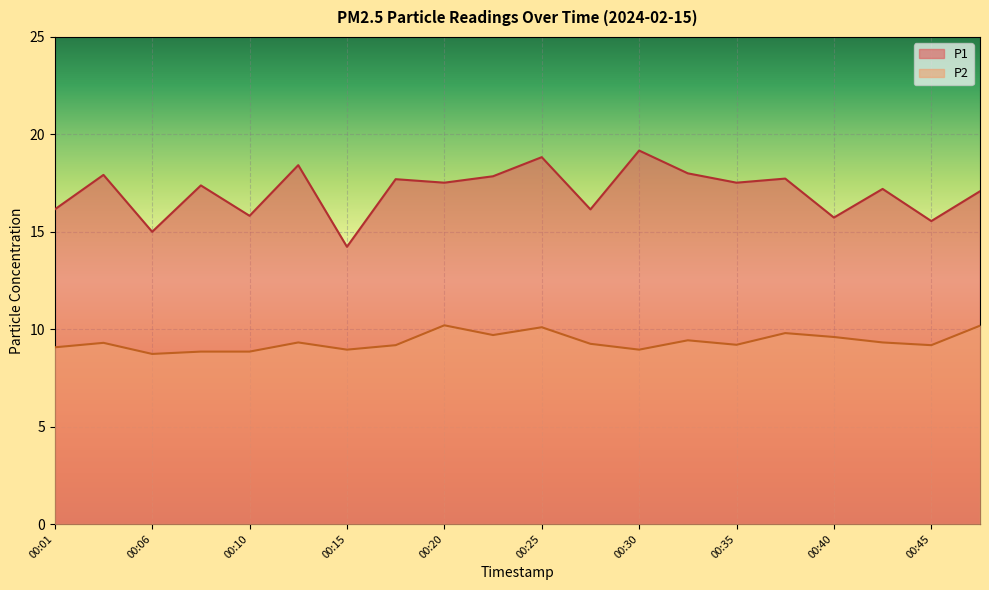

True or false: P2 and P1 cross at least once.

False